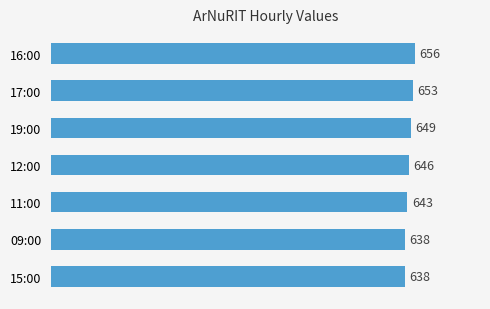

What is the maximum value shown in the chart?

656